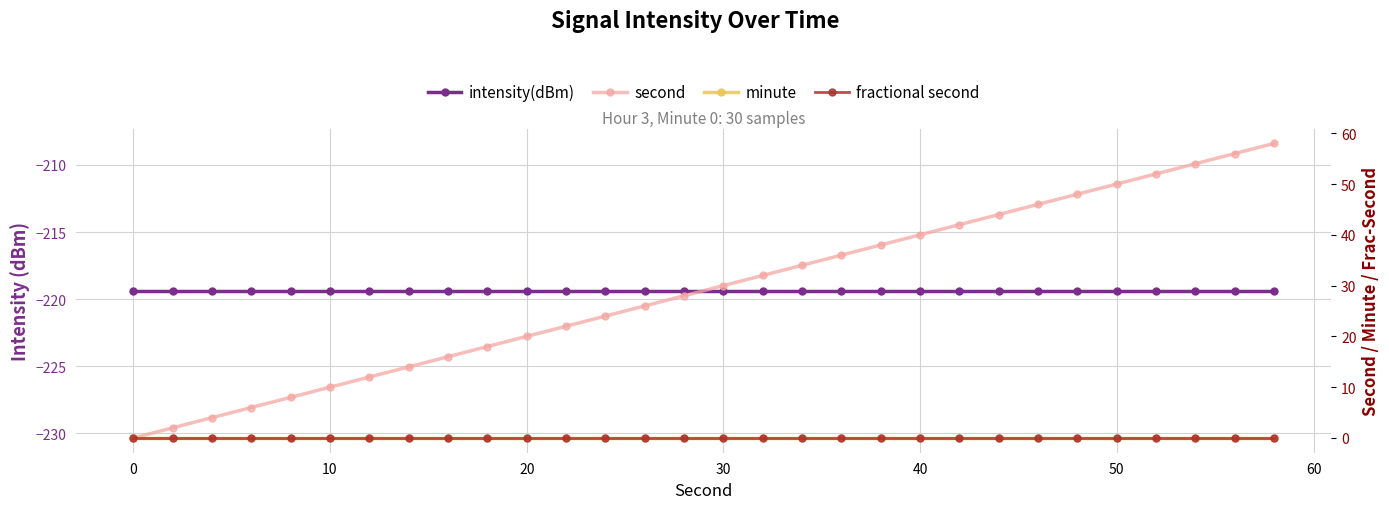

True or false: intensity(dBm) has more than 2 interior local peaks.

False